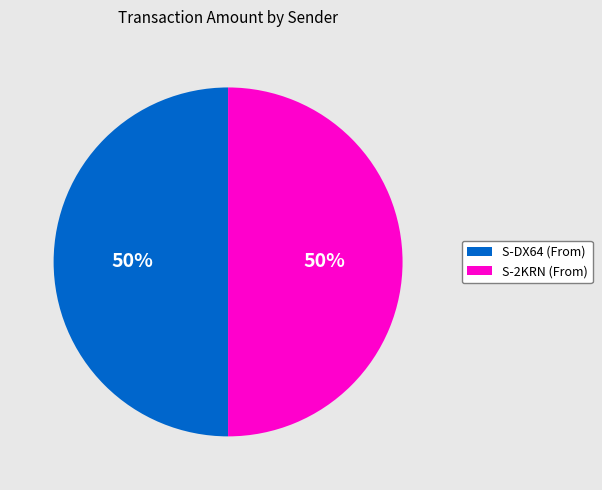

What percentage is the S-2KRN (From) slice, to the nearest percent?

50%